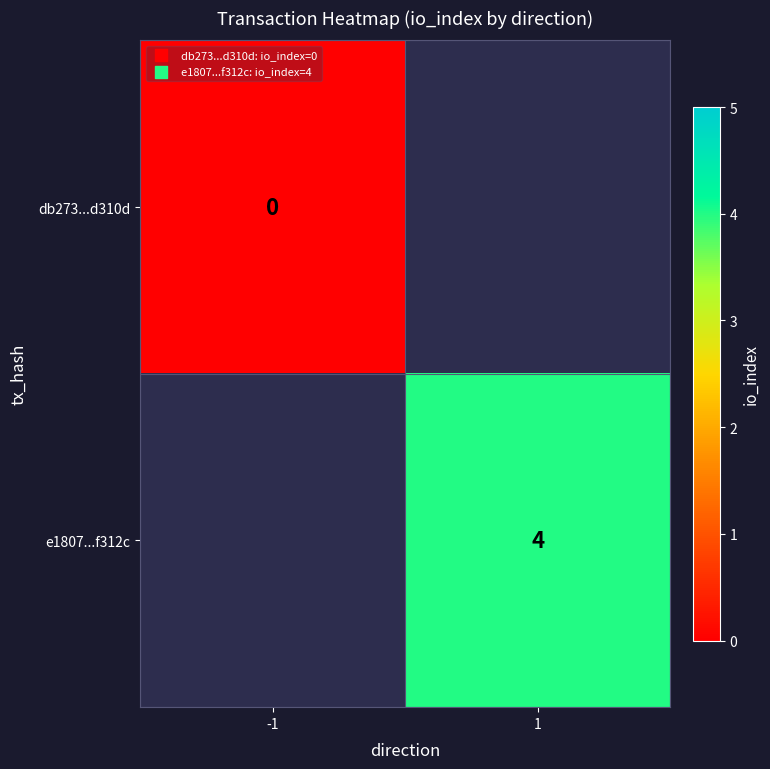

The value of e1807...f312c at 1 is 4. True or false?

True